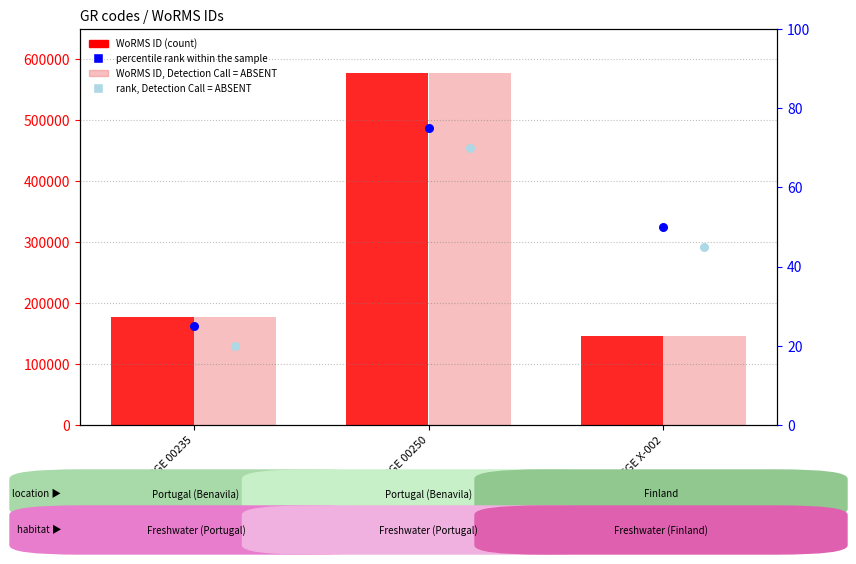

Is the value of percentile rank within the sample at LEGE X-002 greater than the value of WoRMS ID at LEGE 00250?

No